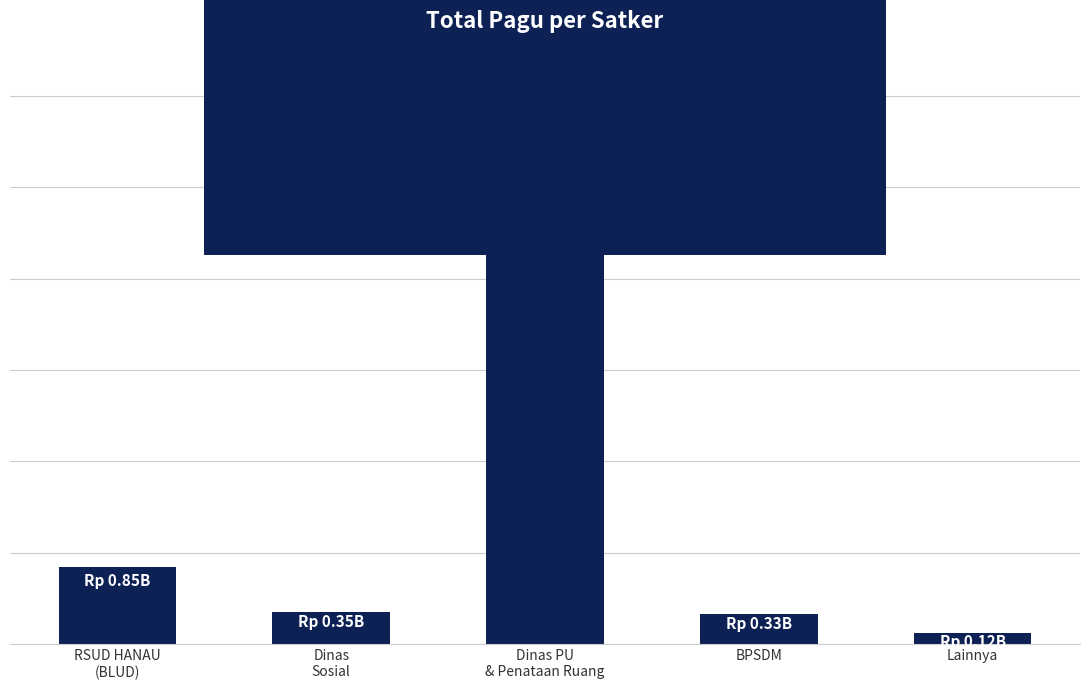

Where does the data first go above 354878000?

RSUD HANAU
(BLUD)